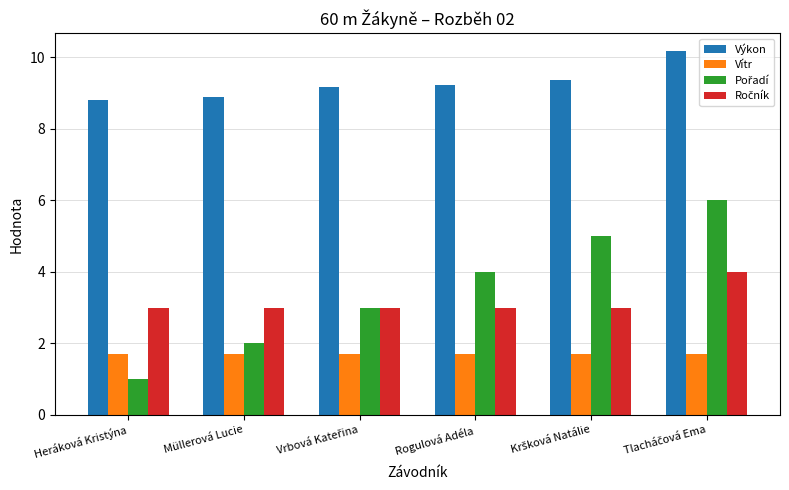

What is the difference between the maximum and minimum values in the Výkon series?

1.4